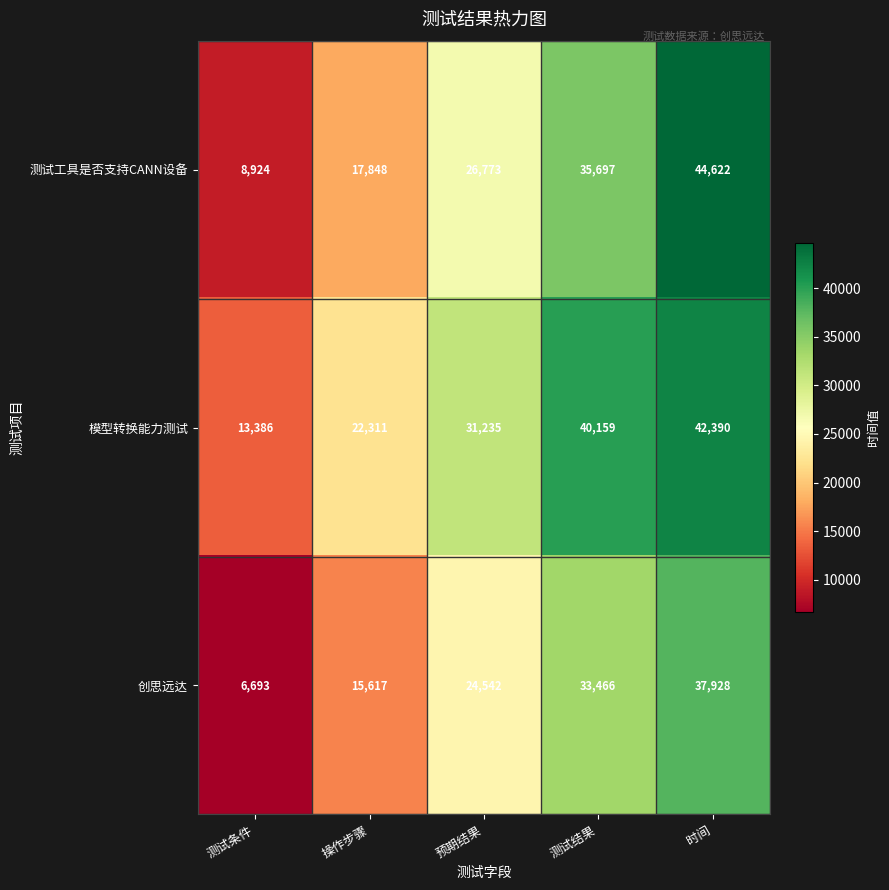

Rank the series by their average value, from lowest to highest.

创思远达, 测试工具是否支持CANN设备, 模型转换能力测试